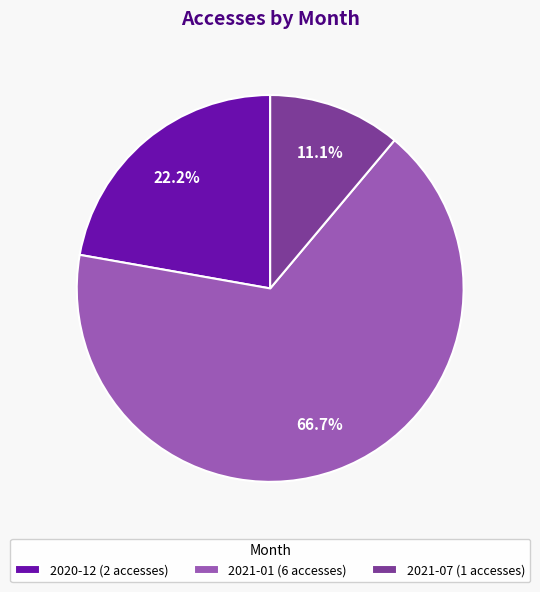

What portion of the pie excludes 2021-07 (1 accesses)?

88.9%